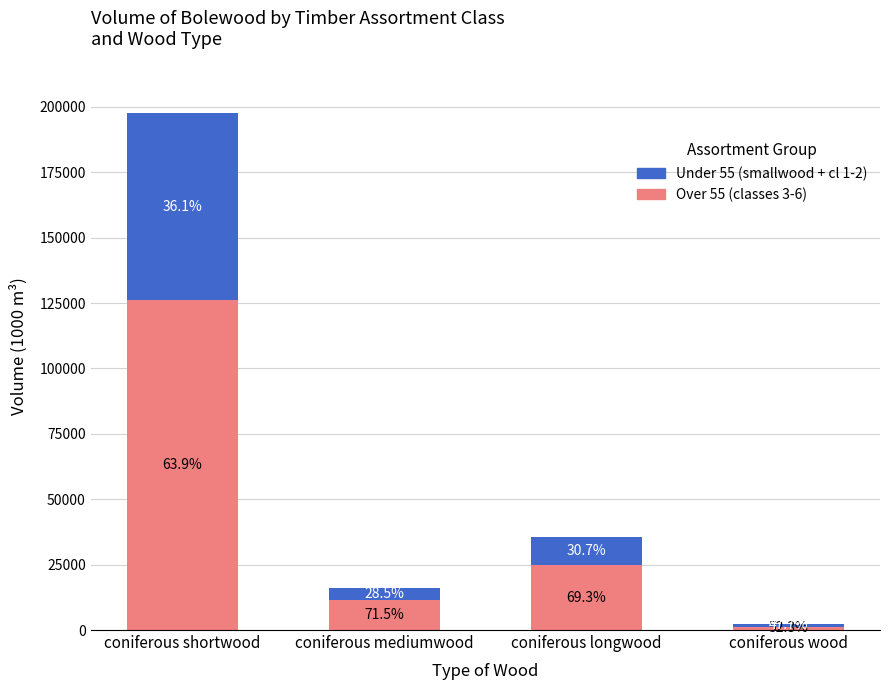

What are all the series names shown in the legend?

Under 55 (smallwood + cl 1-2), Over 55 (classes 3-6)